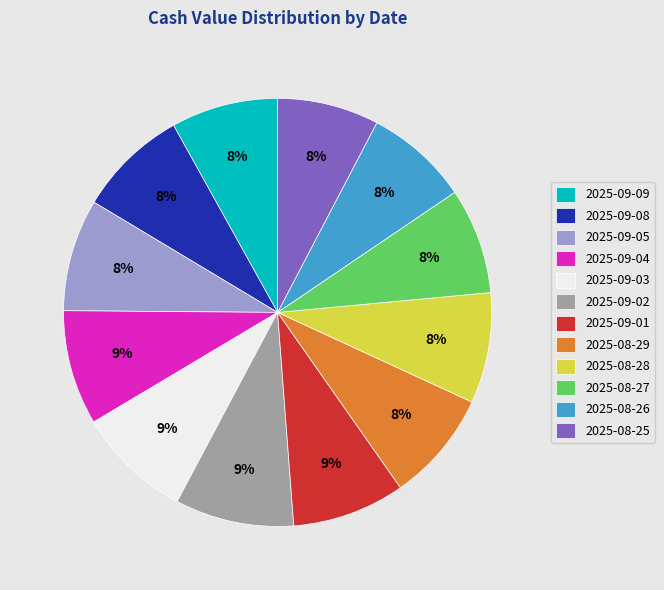

To the nearest percent, what portion does 2025-09-04 represent?

9%